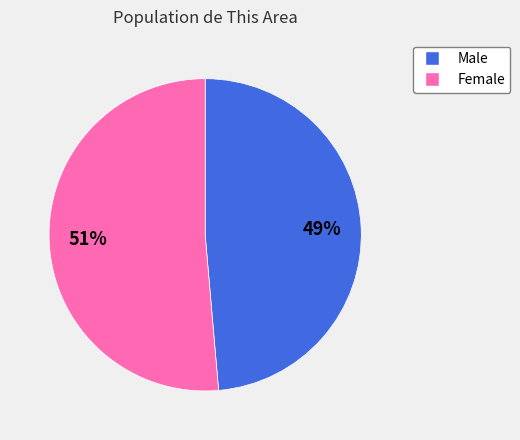

Count the number of slices in the pie.

2